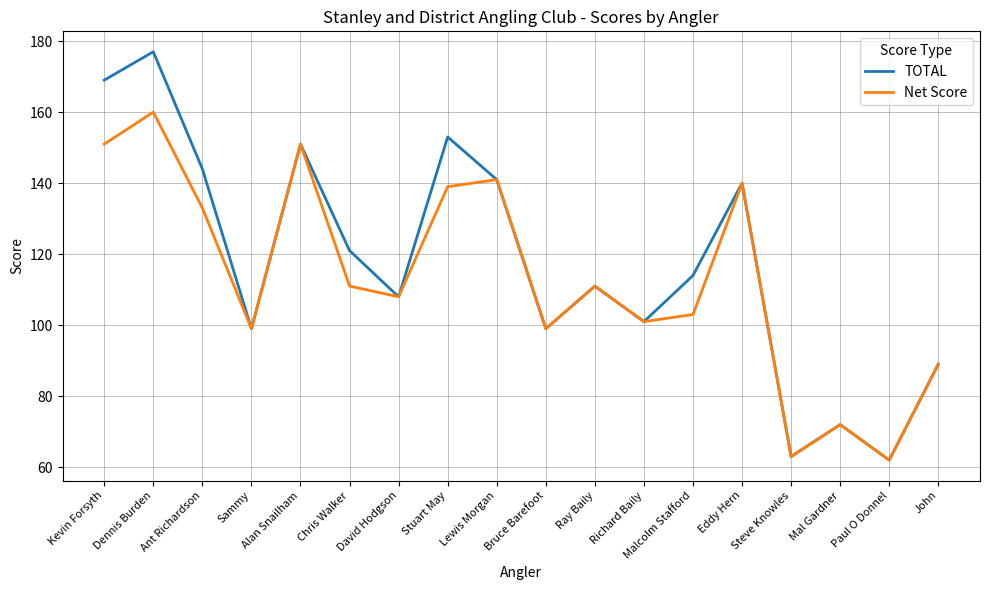

Rank the series by their maximum value, from highest to lowest.

TOTAL, Net Score